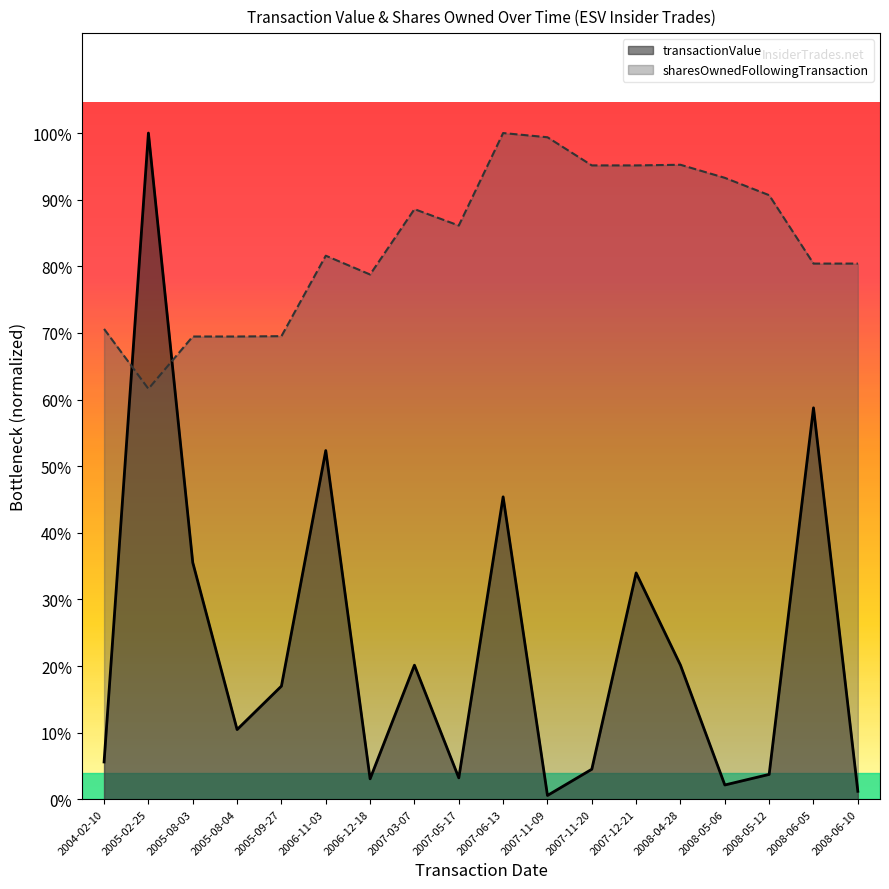

What is the value of the transactionValue point at the 3rd from the left?

785876.3